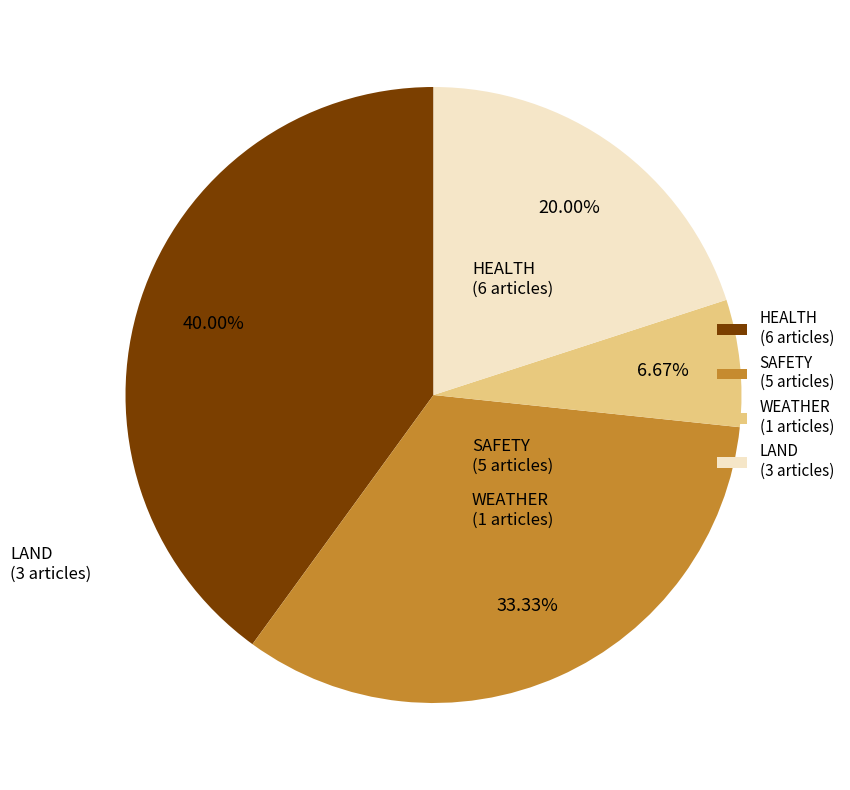

Does SAFETY represent more than half of the total?

No